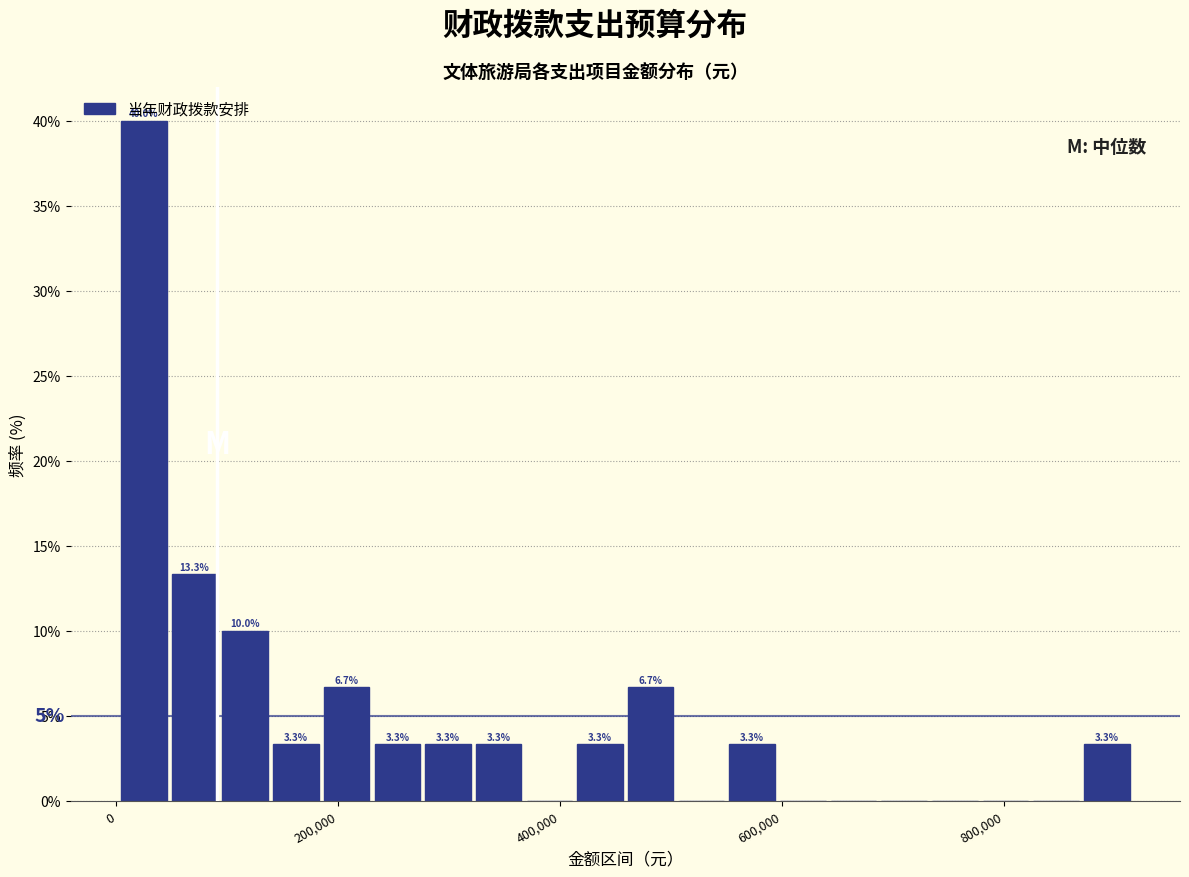

Read against the x-axis, roughly where is the centre of the tallest bar?

20000